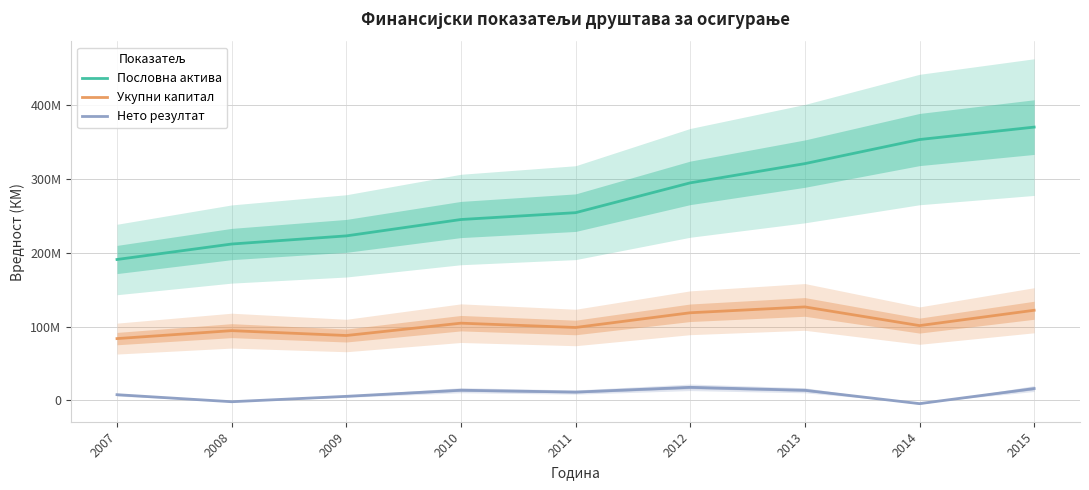

What value does the Пословна актива series have at 2010, to the nearest 10?

245160310